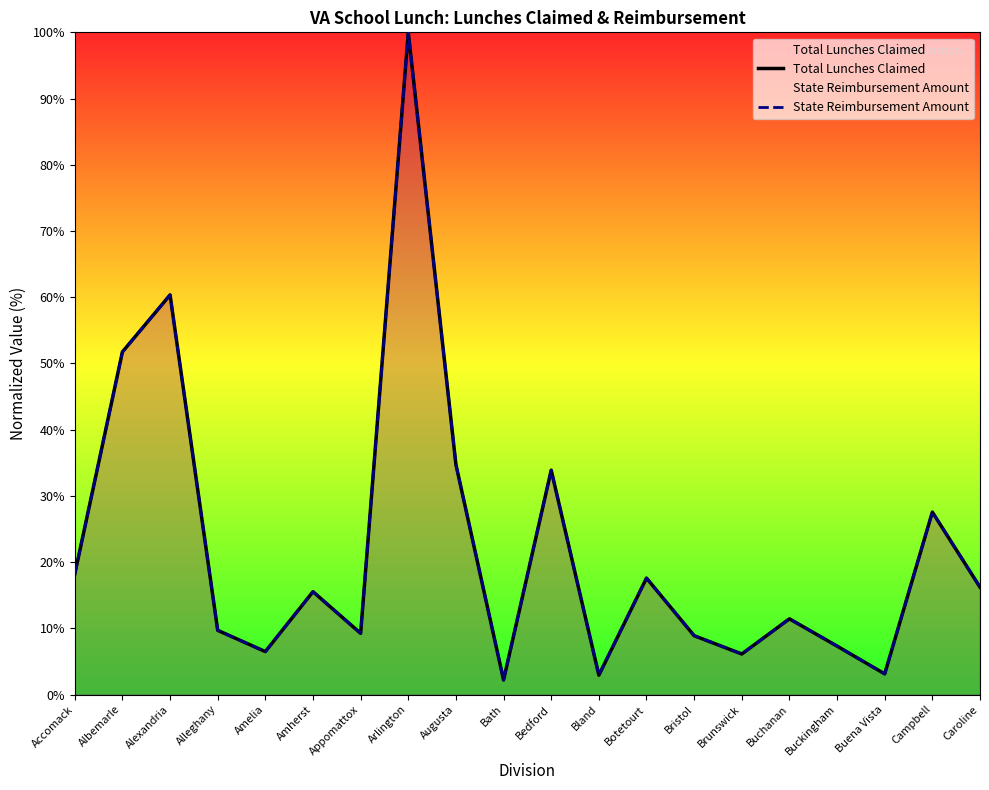

Which category has the highest value in the State Reimbursement Amount series?

Arlington